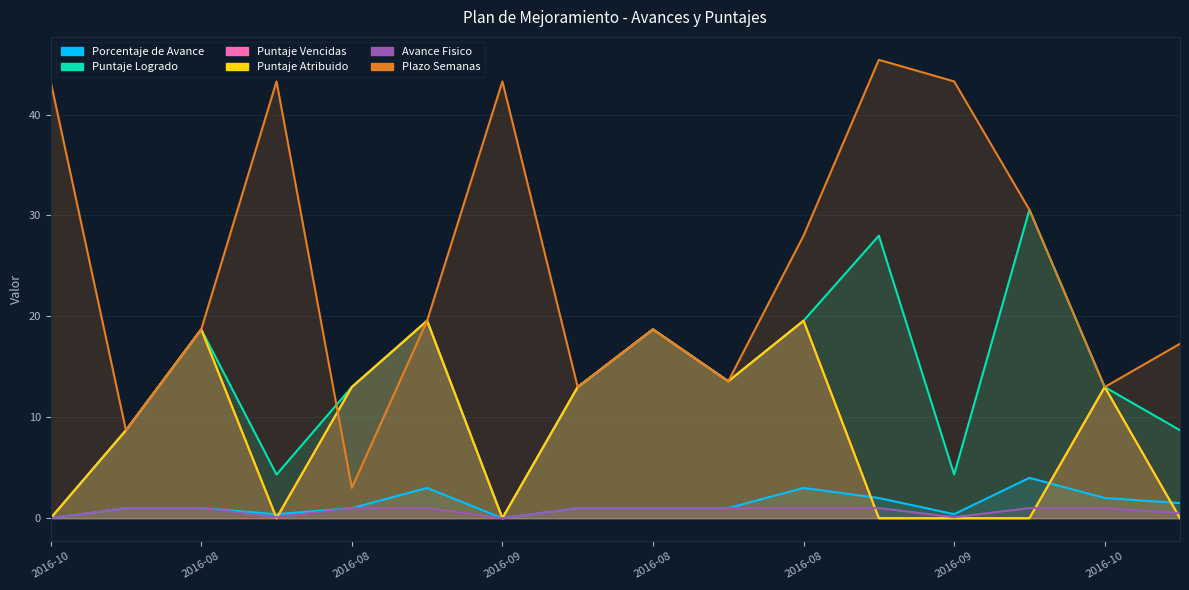

True or false: Puntaje Vencidas has a value of 13.6 at 2016-03-03.

True